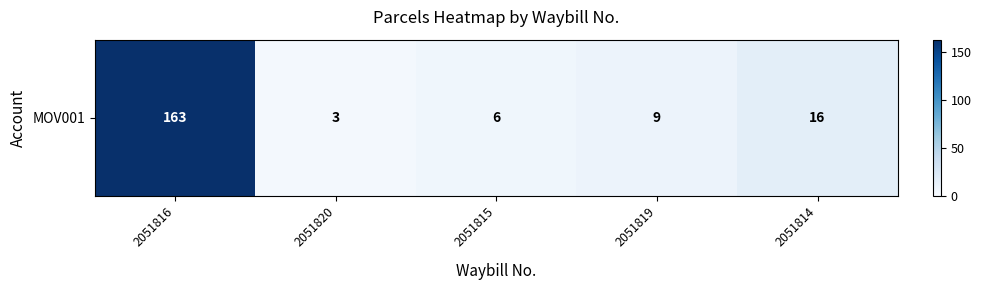

Reading left to right, extract all data points from this chart.

2051816=163	2051820=3	2051815=6	2051819=9	2051814=16